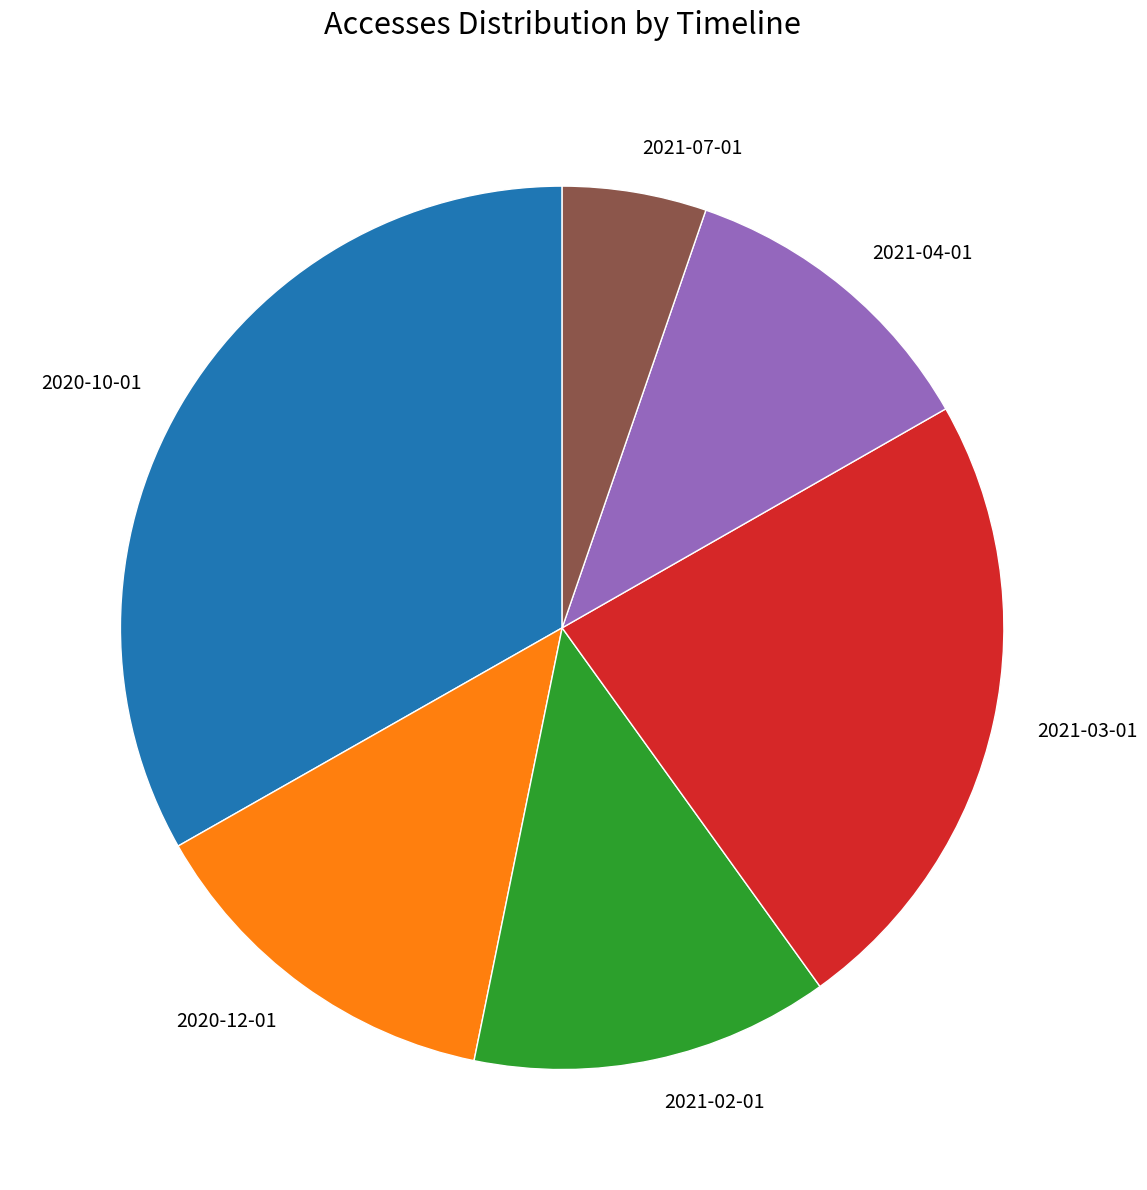

What is the smallest slice in the pie chart?

2021-07-01